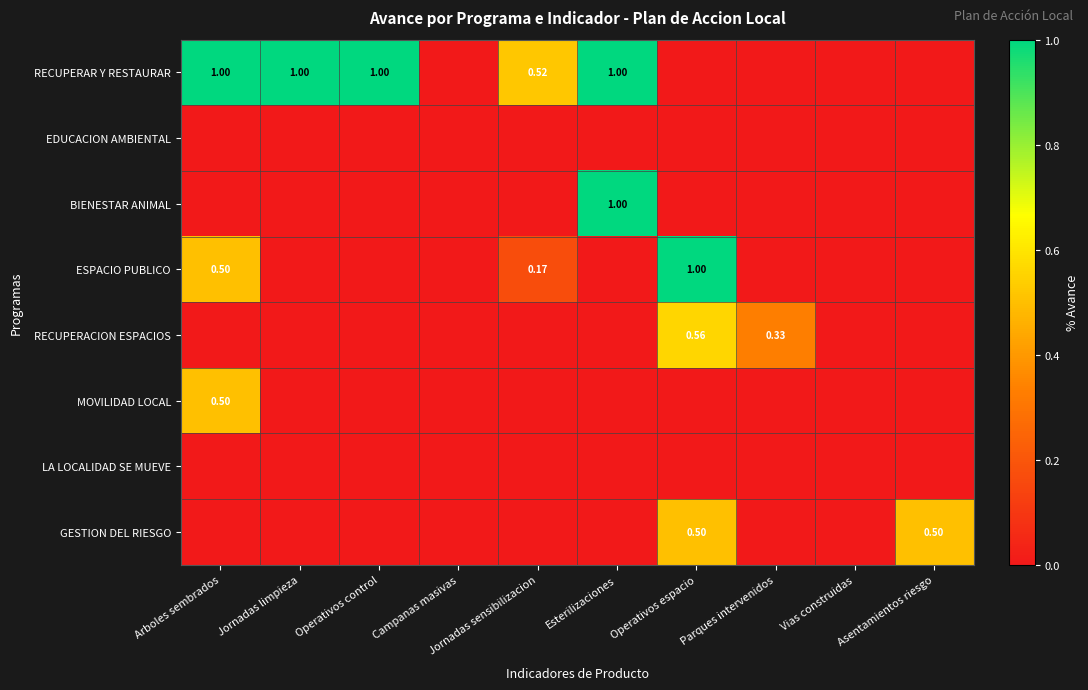

At how many categories does at least one series exceed 0?

8